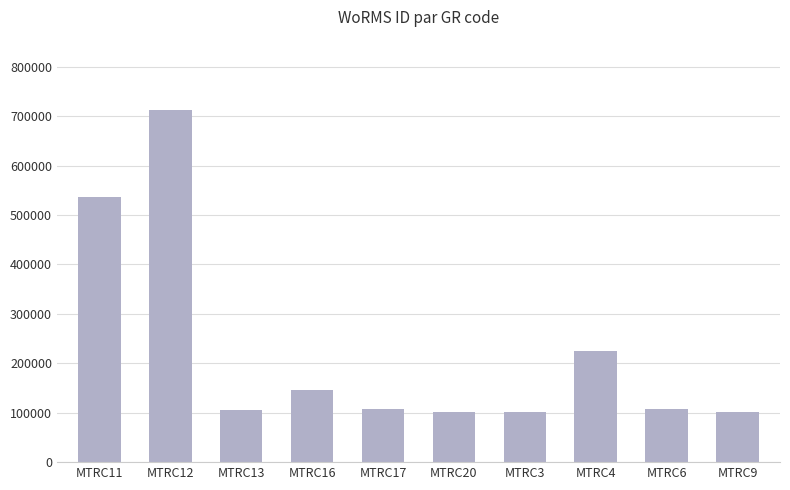

Between MTRC3 and MTRC11, which is larger?

MTRC11